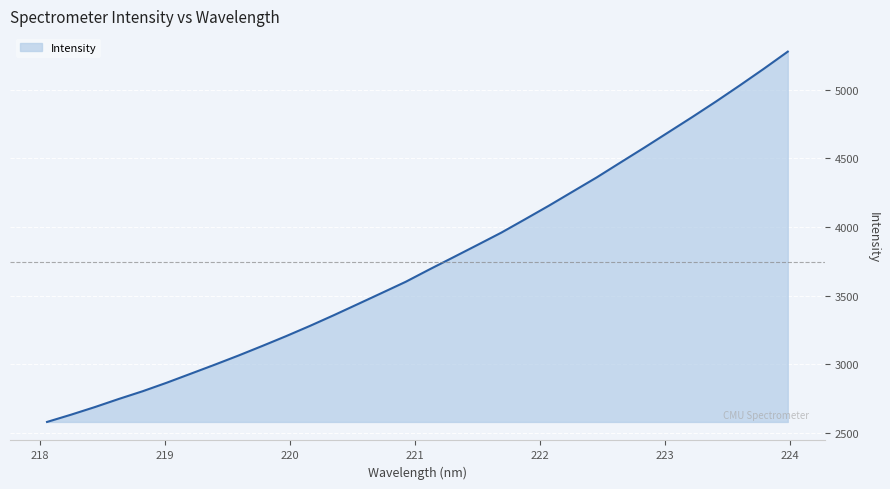

What is the difference between the maximum and minimum values?

2698.7